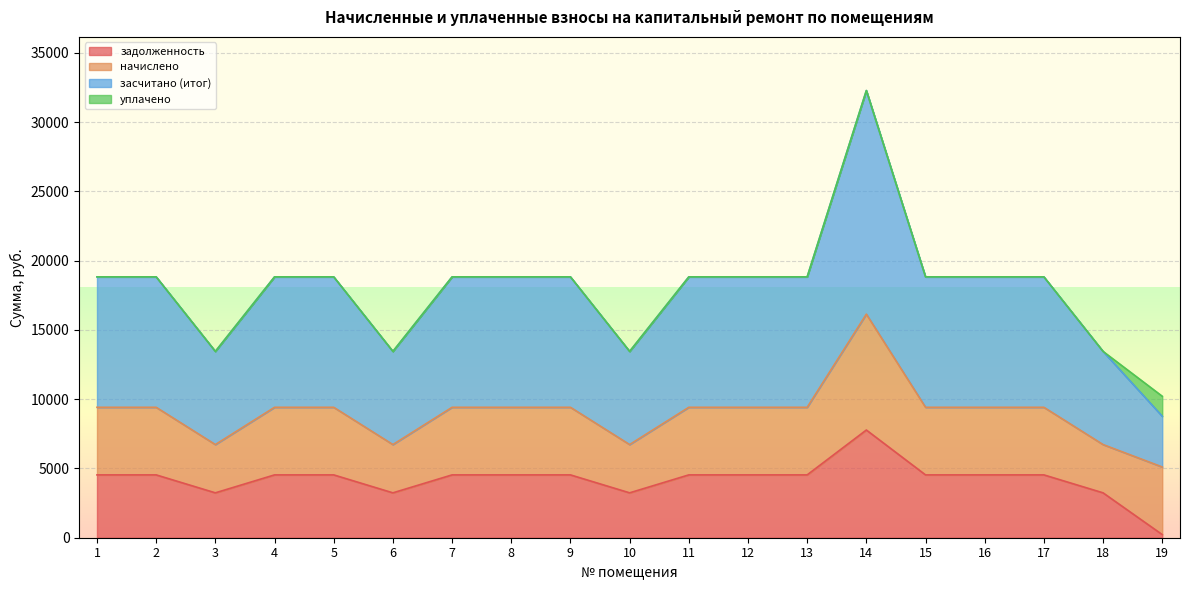

Which category has the lowest value in the задолженность series?

19